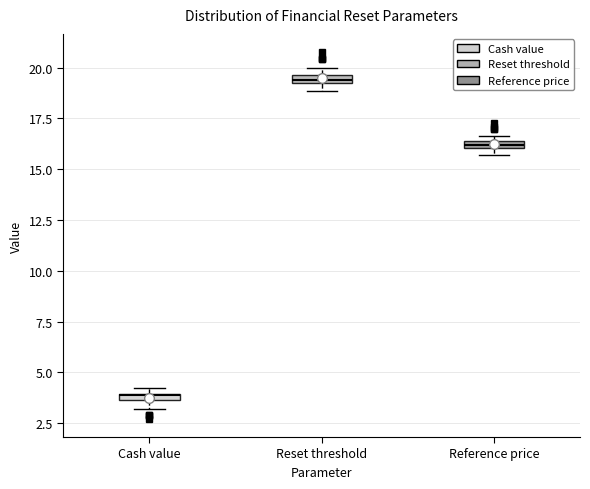

Where is the upper edge of the box for Reset threshold on the y-axis? The values are not printed on the chart, so give them approximately, as read against the axis.

19.5